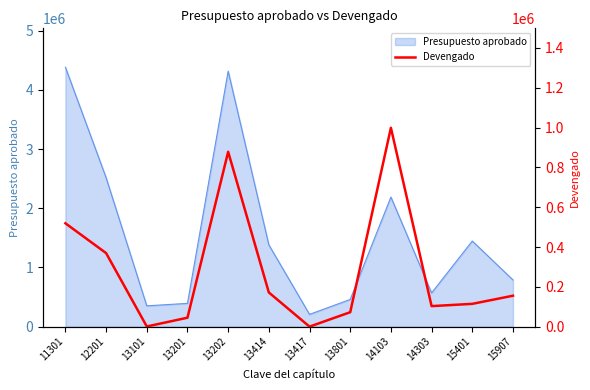

What is the value of the 9th point from the left?

998922.7